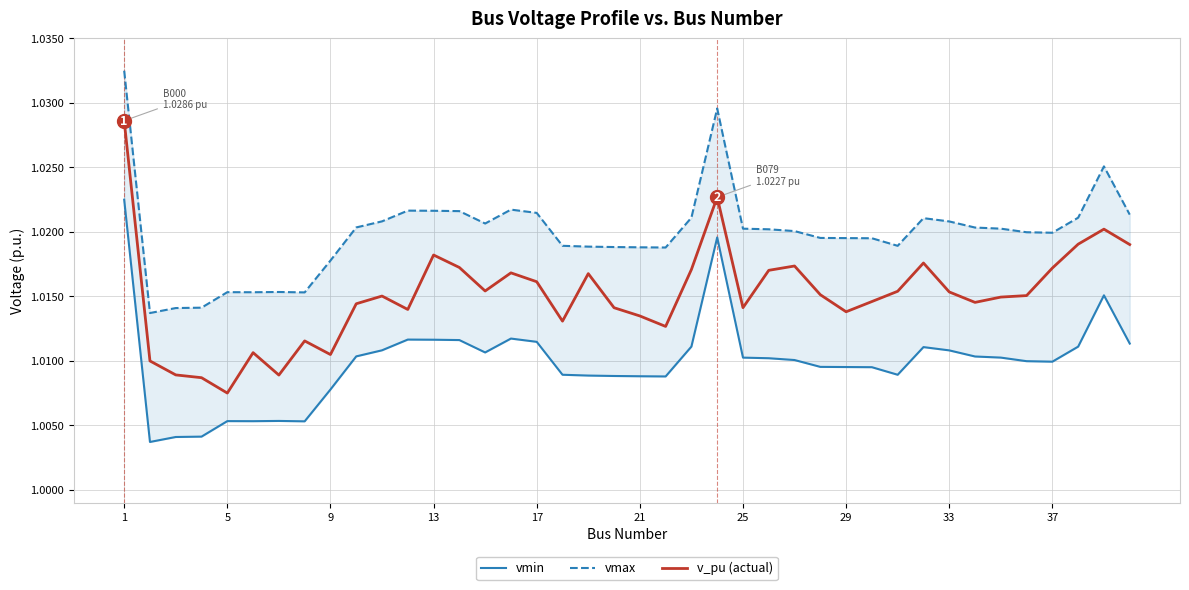

How many vmin values are between 1 and 2?

40